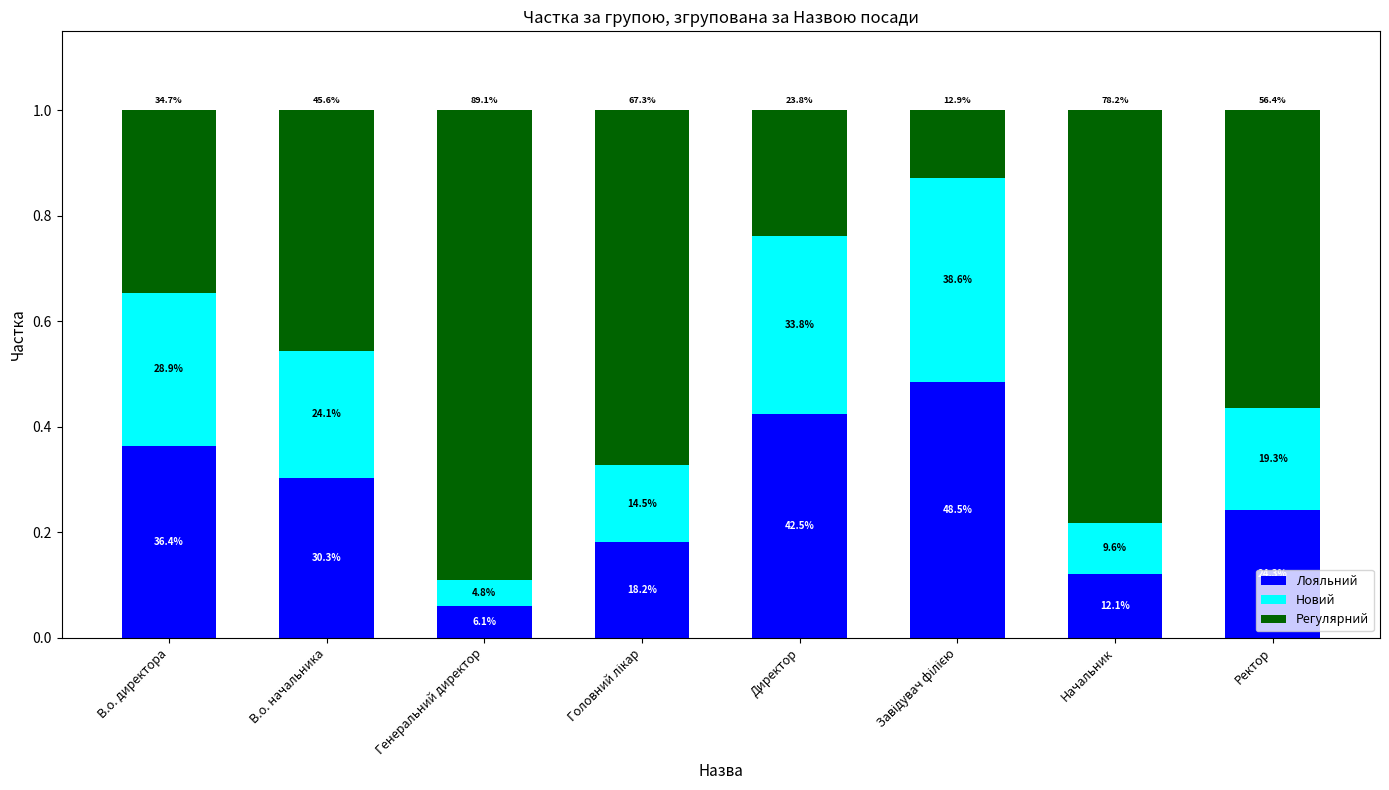

Does the chart contain any negative values?

No